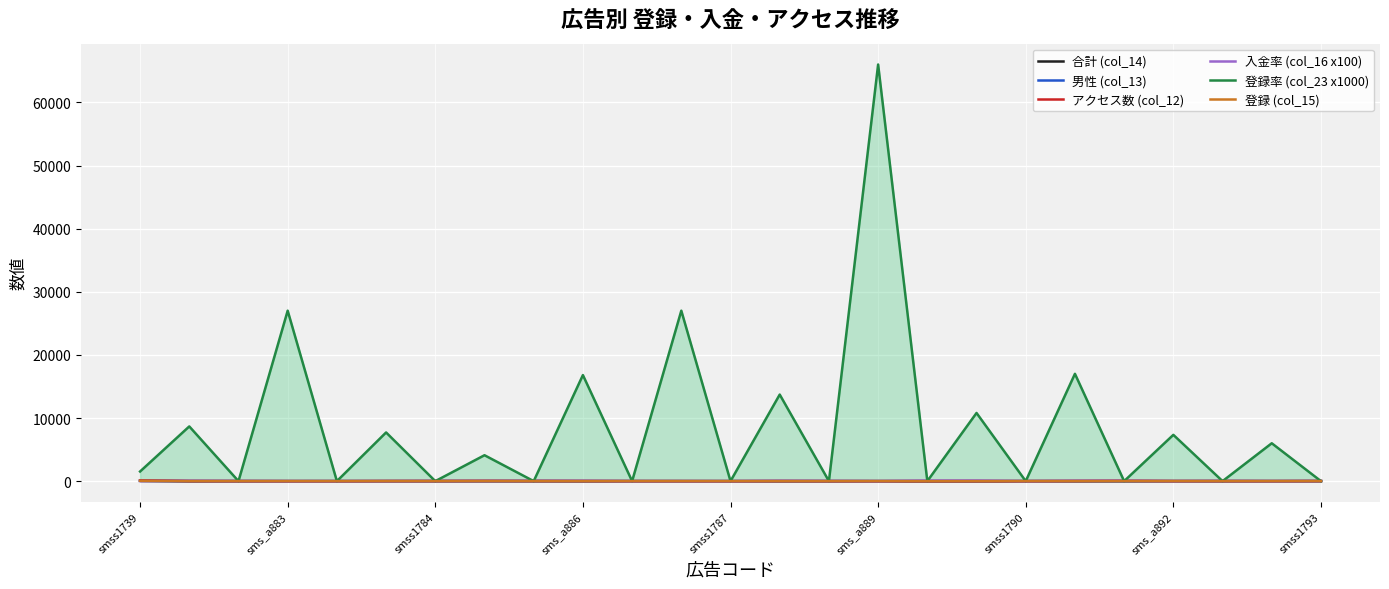

Does the chart display data point markers on the line(s)?

No